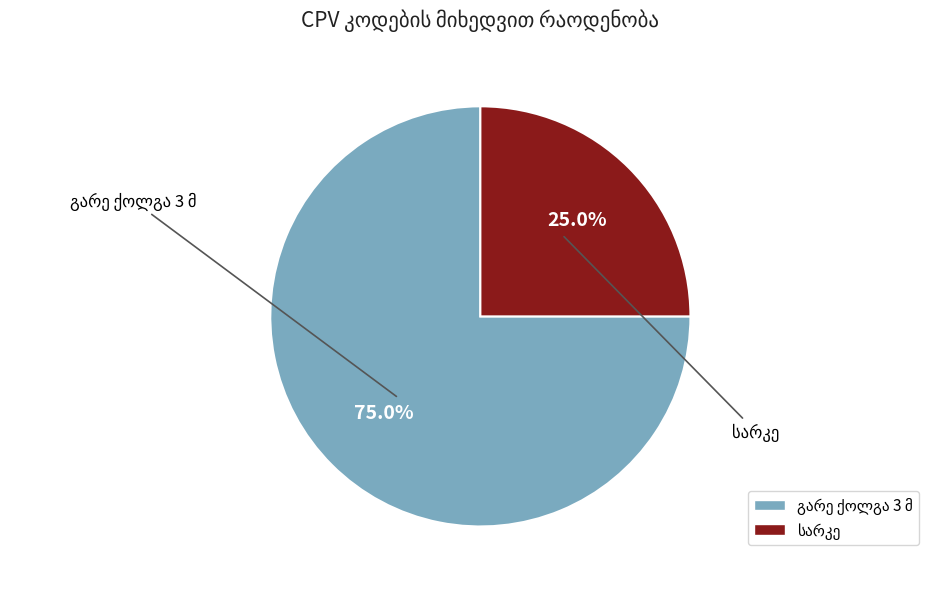

Count the number of slices in the pie.

2